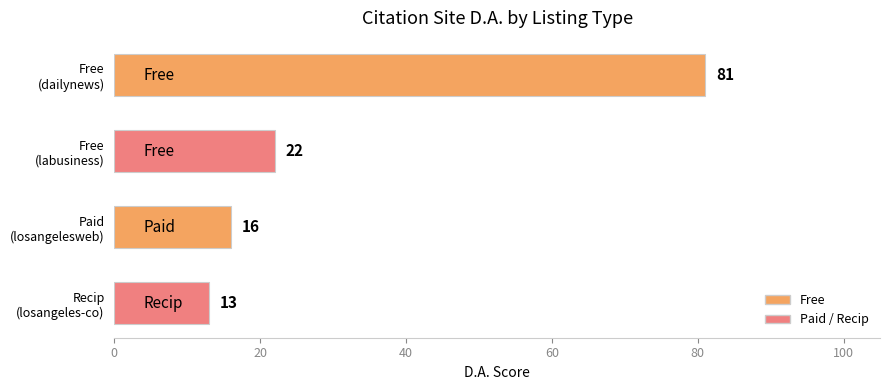

Which label corresponds to the smallest value in the chart?

Recip
(losangeles-co)